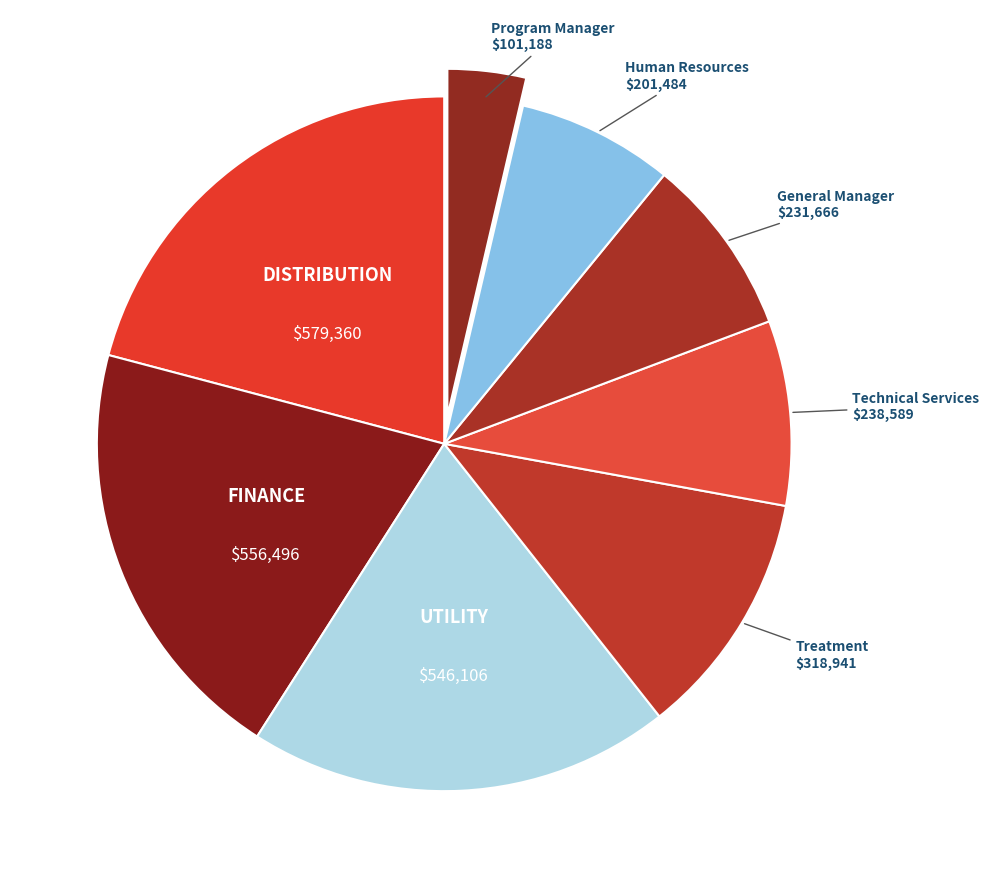

How many slices are in this pie chart?

8